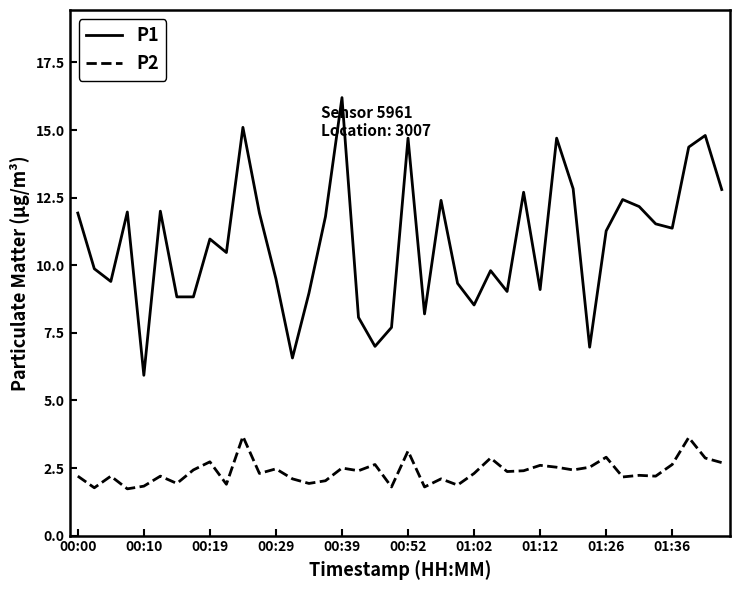

Which series has the largest total across all categories?

P1